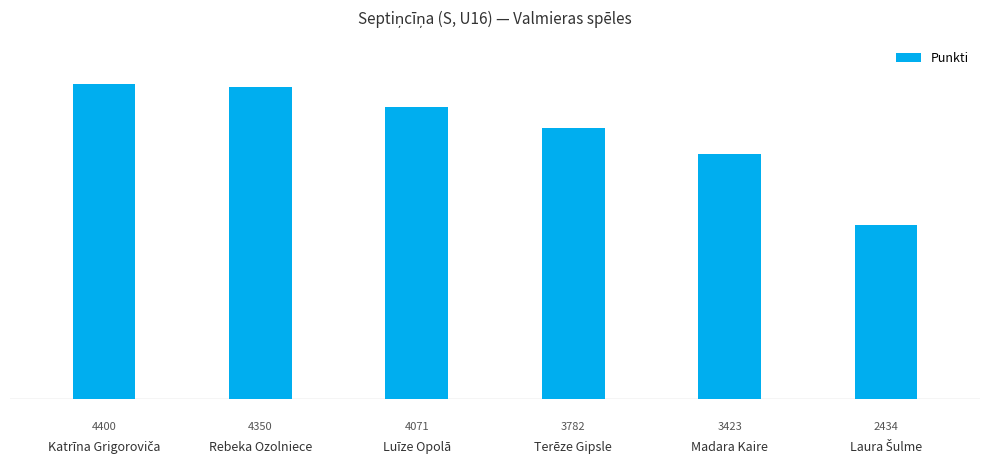

Between Rebeka Ozolniece and Terēze Gipsle, which is larger?

Rebeka Ozolniece